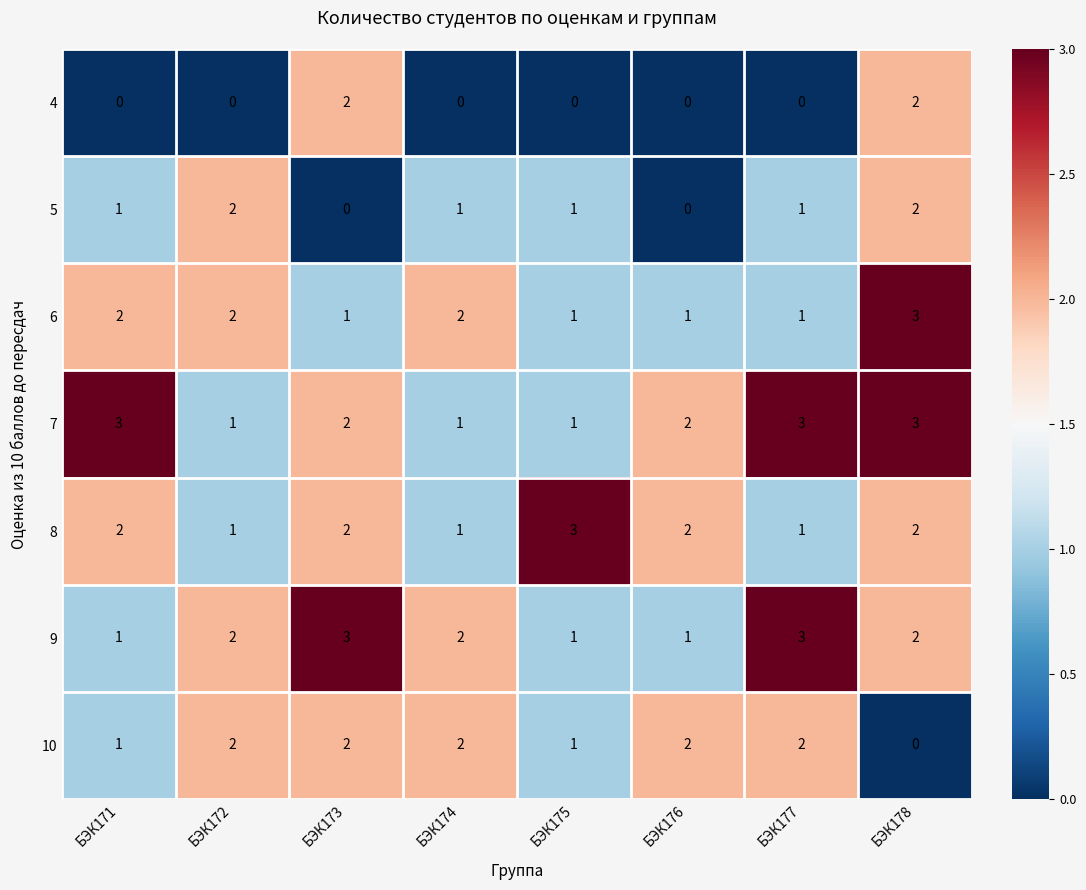

What is the difference between the highest and lowest values at БЭК171?

3